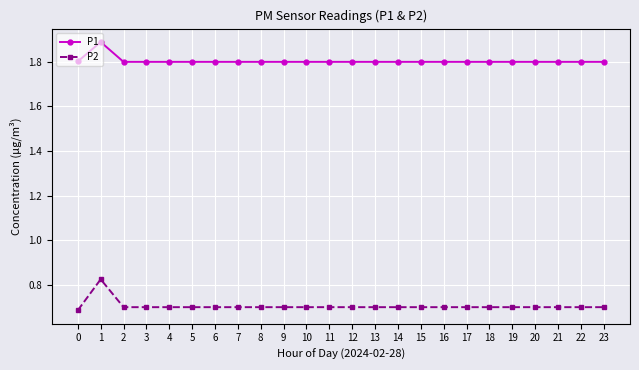

At 11, list the series in order from largest to smallest.

P1, P2